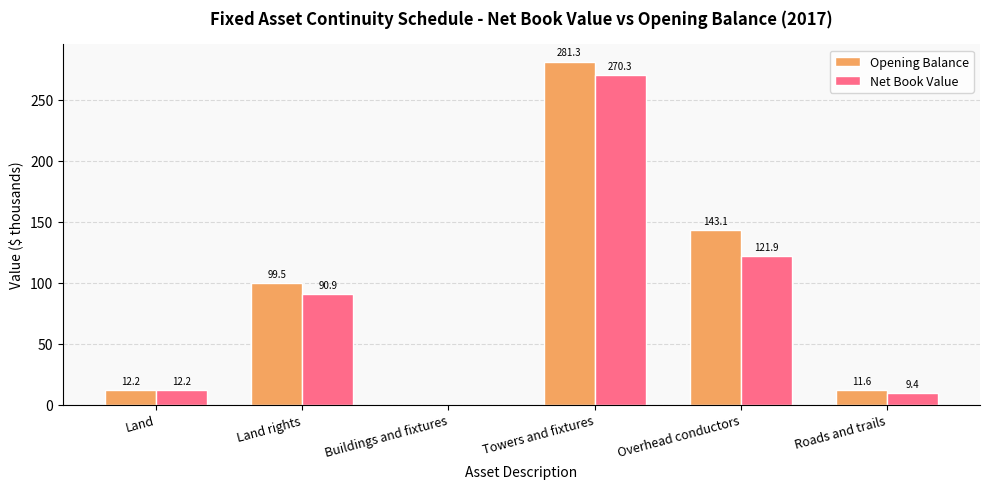

At which label does Opening Balance reach its peak?

Towers and fixtures